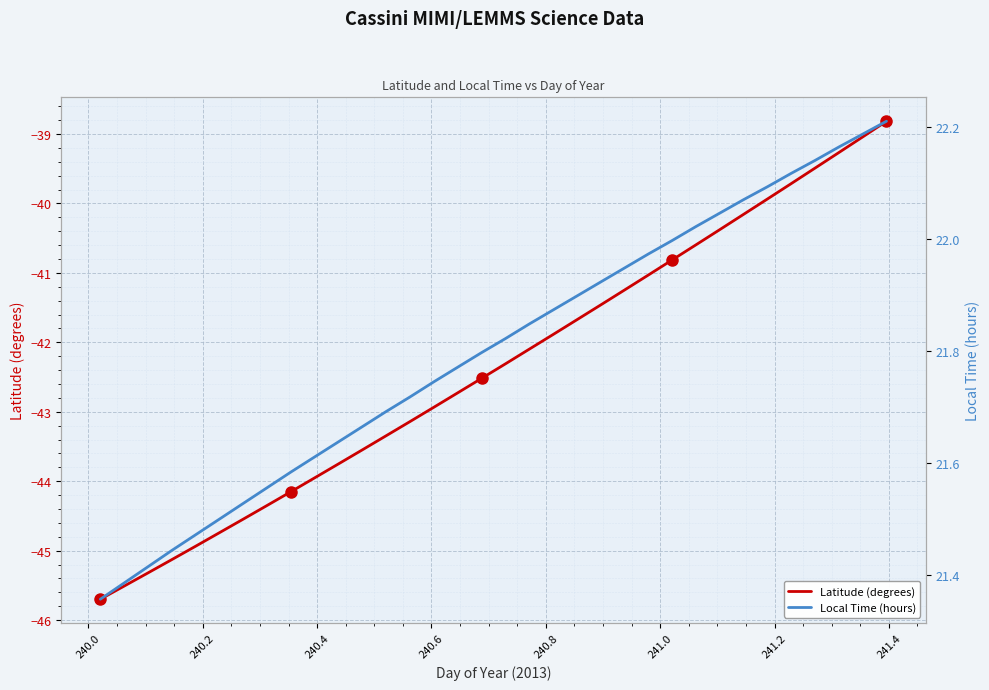

What is the highest value of the Latitude (degrees) series?

-38.8